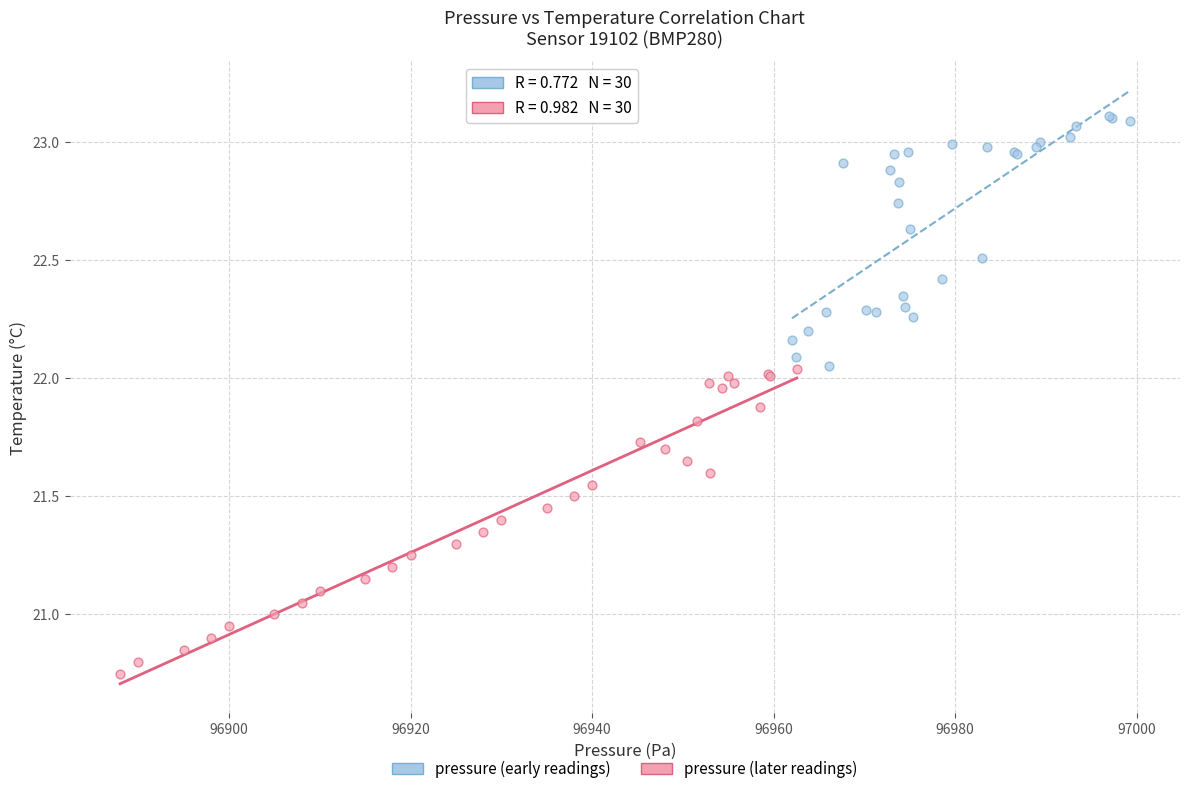

Which series reaches the maximum Y coordinate?

pressure (early readings)